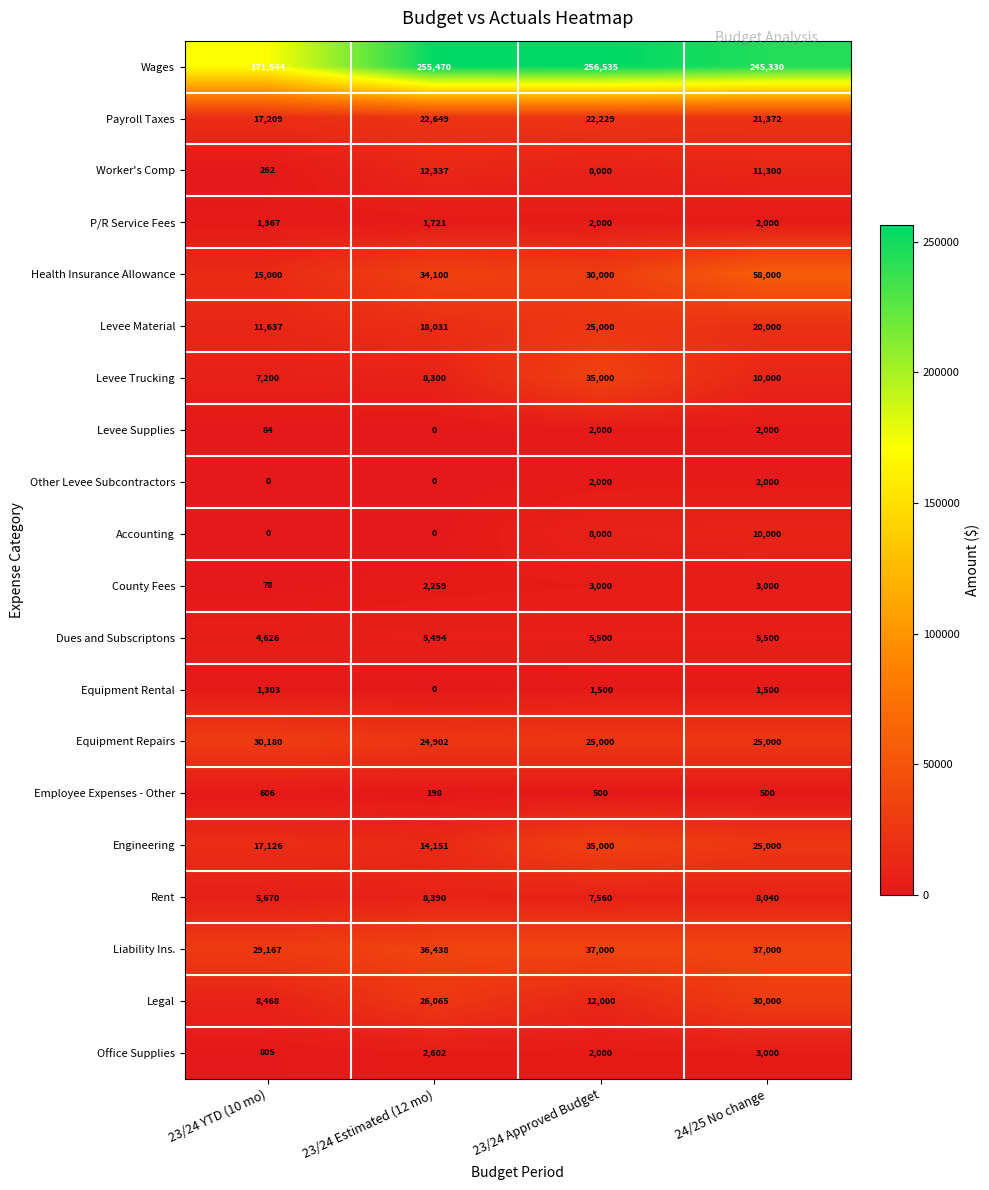

What is the difference between the maximum and minimum values in the Engineering series?

20849